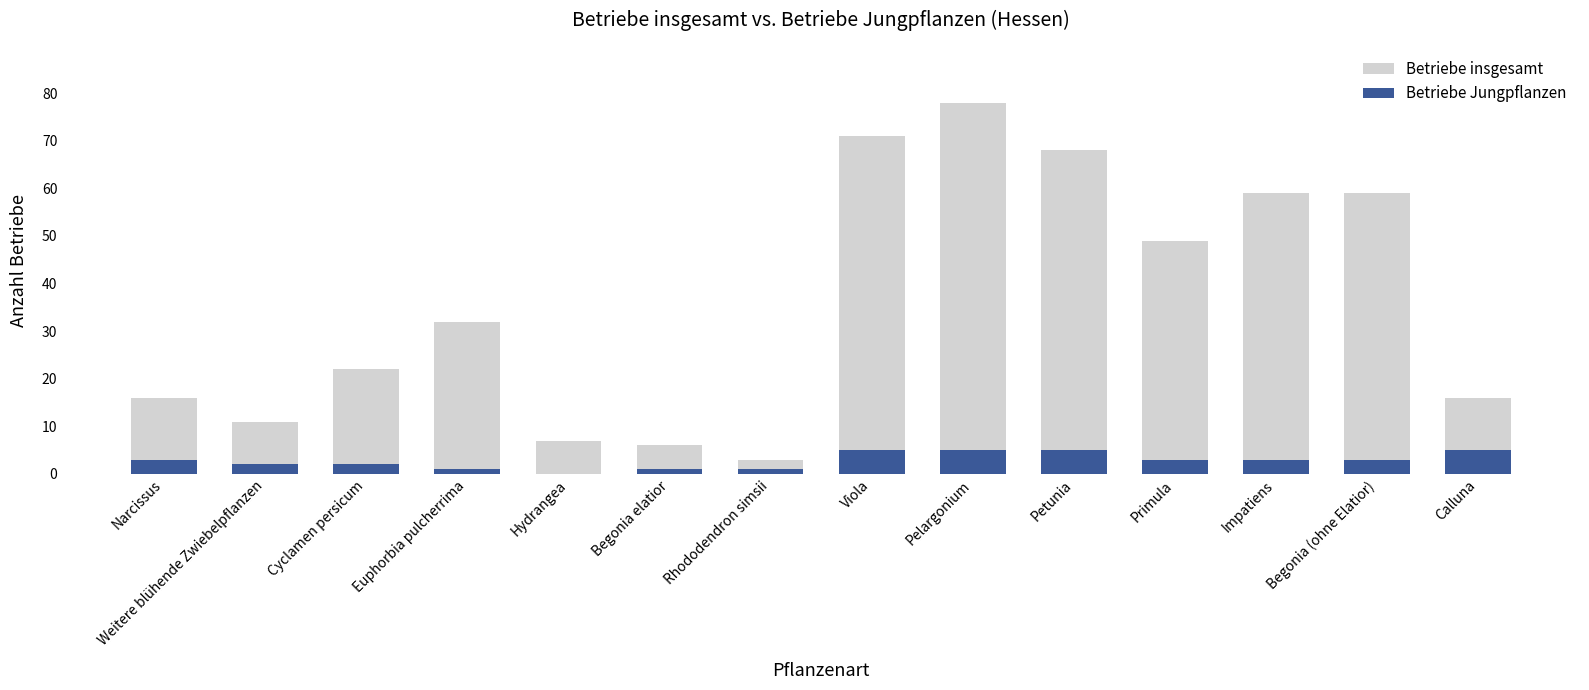

Read the Betriebe insgesamt value at Cyclamen persicum, to the nearest 10.

20